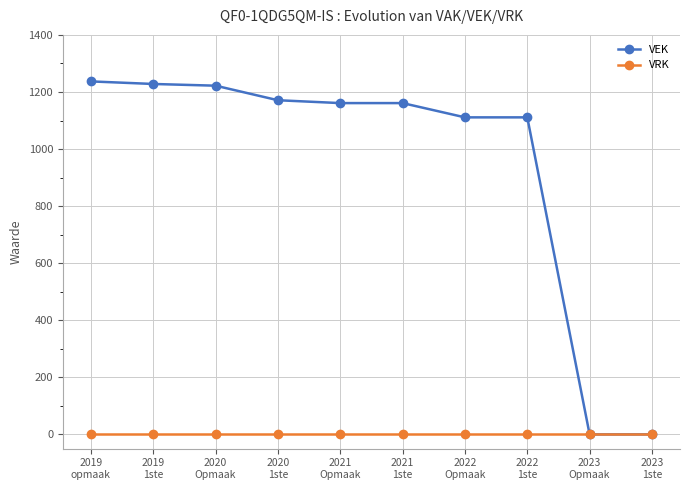

How many values in the VEK series are below 1161?

4